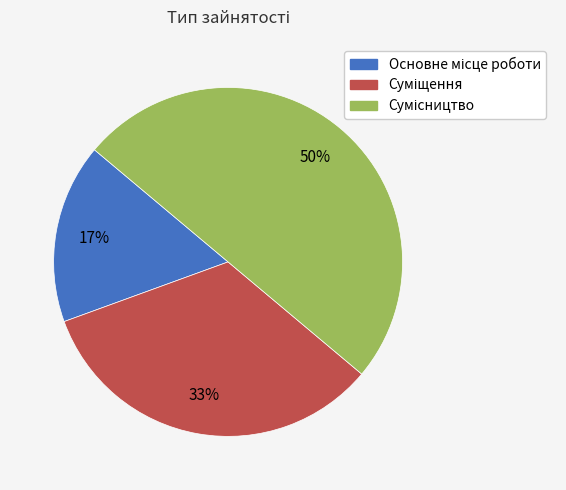

To the nearest percent, what is the average slice percentage?

33%